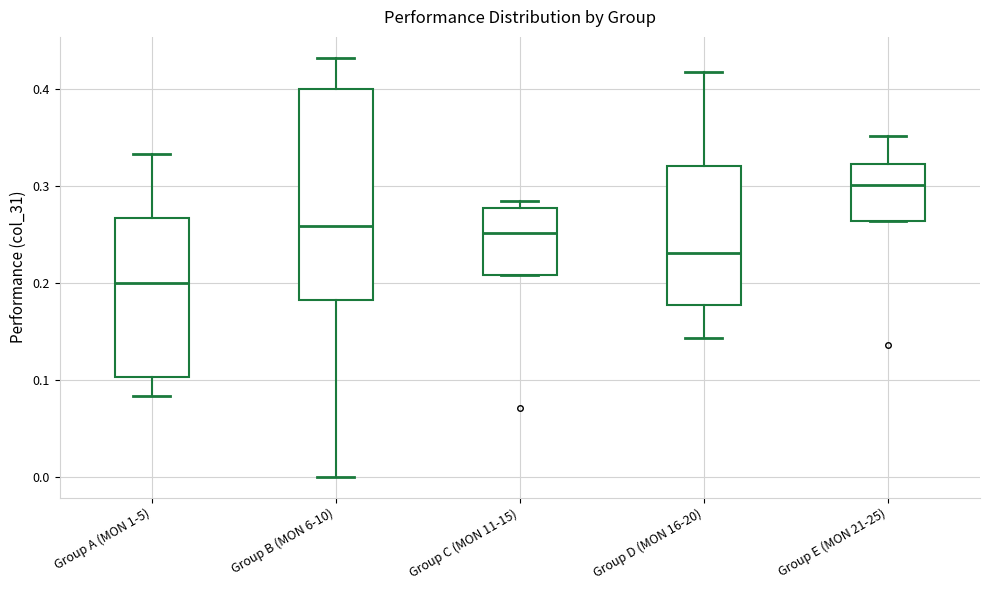

Reading left to right, read every box against the y-axis: the position of its median line, the range the box covers, and the ends of its whiskers. The values are not printed on the chart, so give them approximately, as read against the axis.

Group A (MON 1-5): median 0.20, box 0.10 to 0.27, whiskers 0.08 to 0.33
Group B (MON 6-10): median 0.26, box 0.18 to 0.40, whiskers 0.00 to 0.43
Group C (MON 11-15): median 0.25, box 0.21 to 0.28, whiskers 0.21 to 0.28 (just above the box's upper edge)
Group D (MON 16-20): median 0.23, box 0.18 to 0.32, whiskers 0.14 to 0.42
Group E (MON 21-25): median 0.30, box 0.26 to 0.32, whiskers 0.26 to 0.35